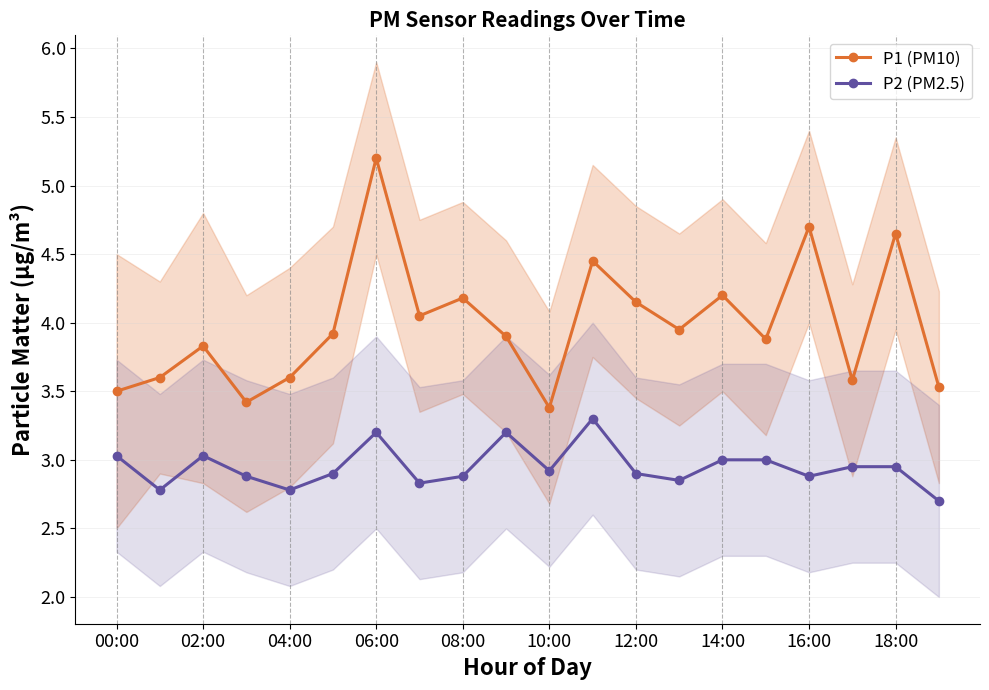

True or false: P1 (PM10) and P2 (PM2.5) intersect in this chart.

False